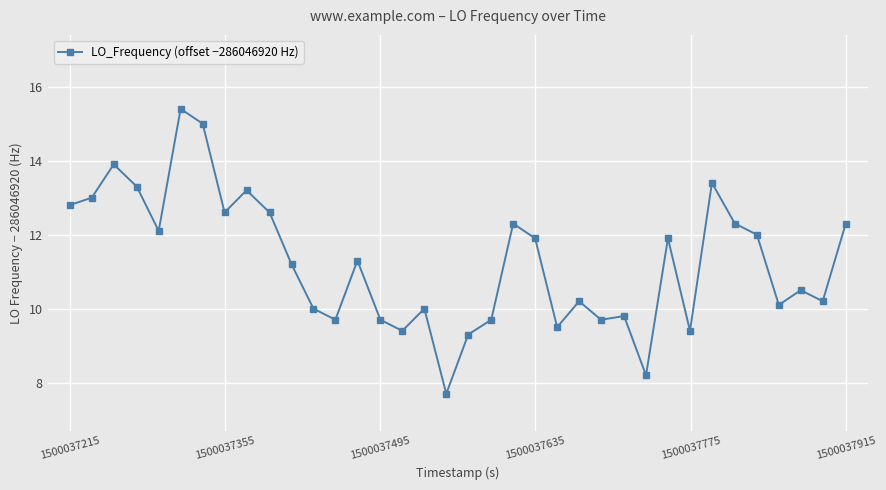

What is the minimum value shown in the chart?

7.7